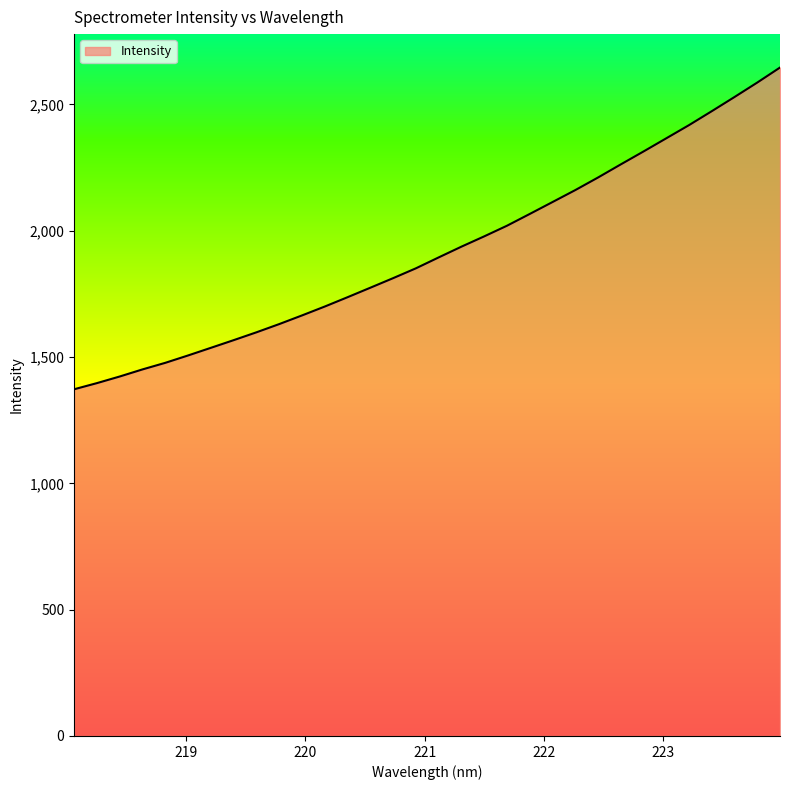

What is the difference between the maximum and minimum values?

1273.7